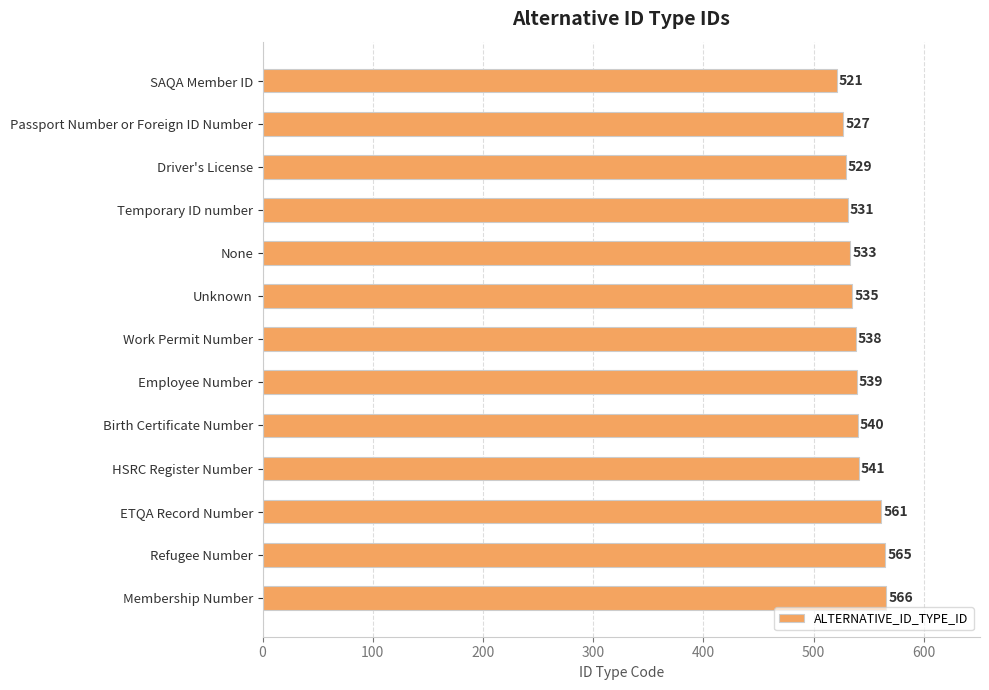

Are the bars grouped side by side (vs. stacked)?

No